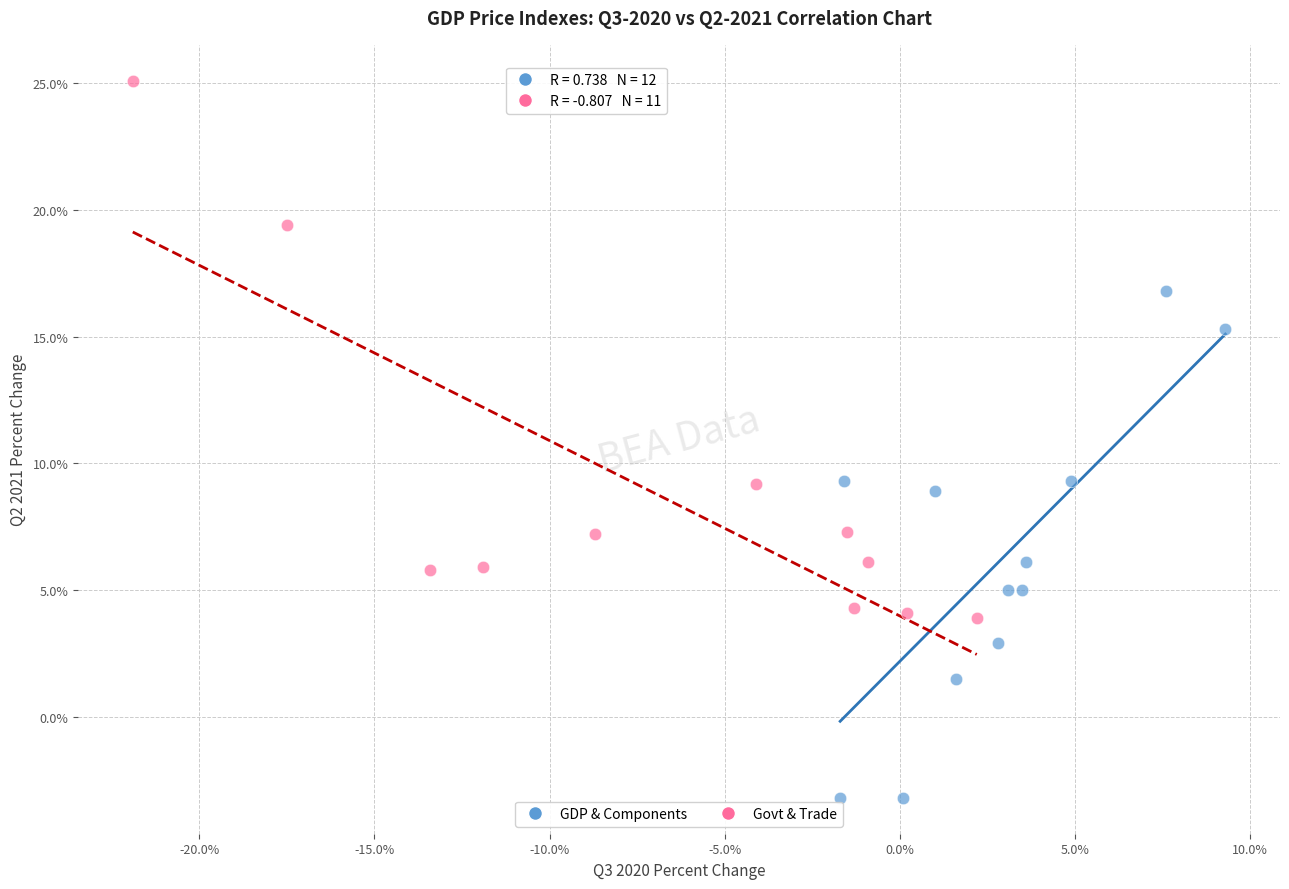

Which series has the largest Y range (max minus min)?

Govt & Trade